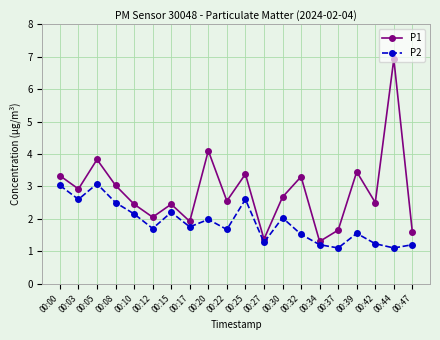

How many data points in P1 are less than 2?

5